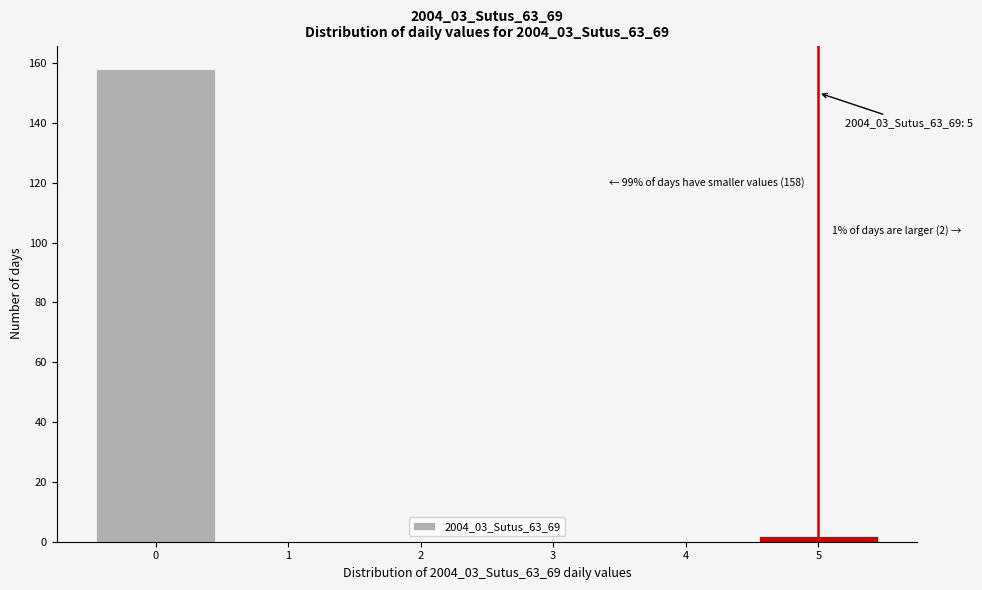

Over which range of the x-axis is the bar tallest?

-0.5 to 0.5